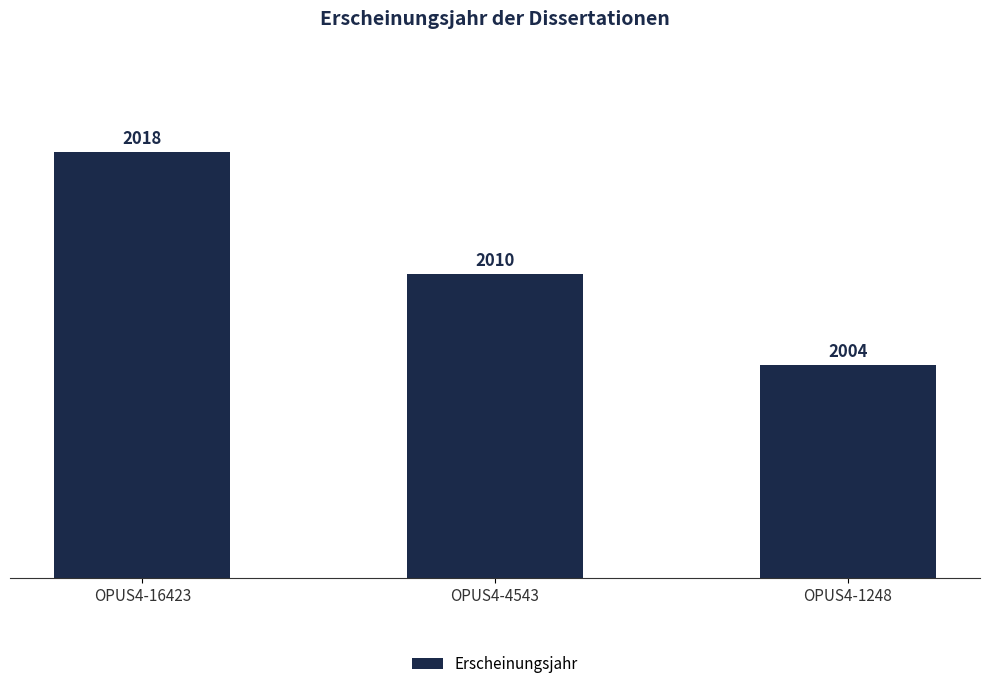

What is the difference between the values at OPUS4-16423 and OPUS4-1248?

14